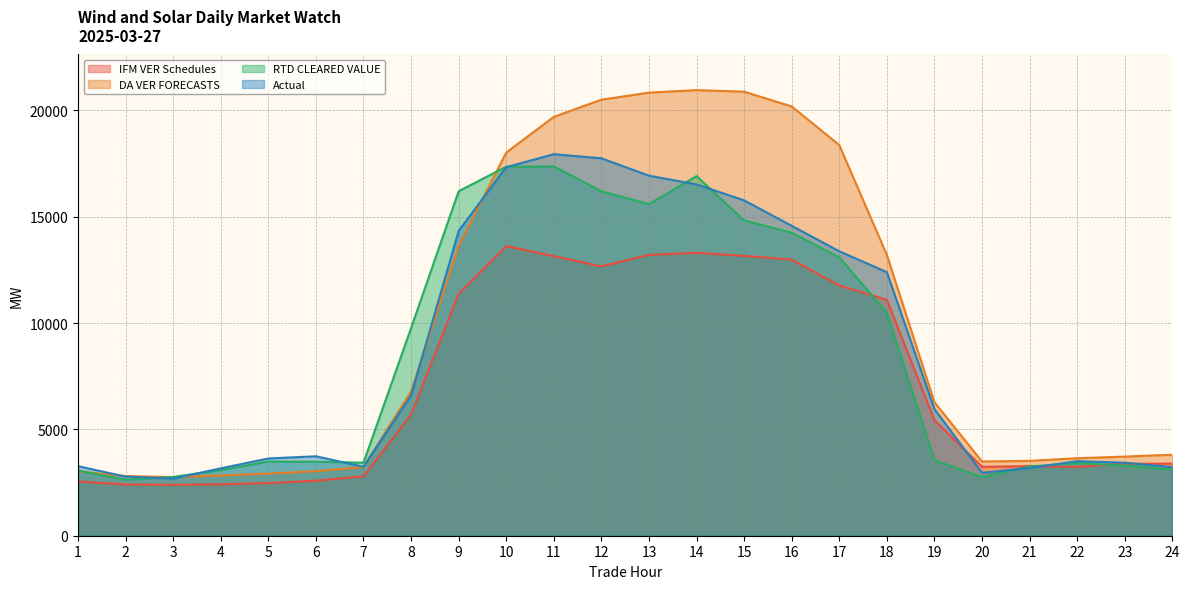

Read the Actual value at 6.

3736.0